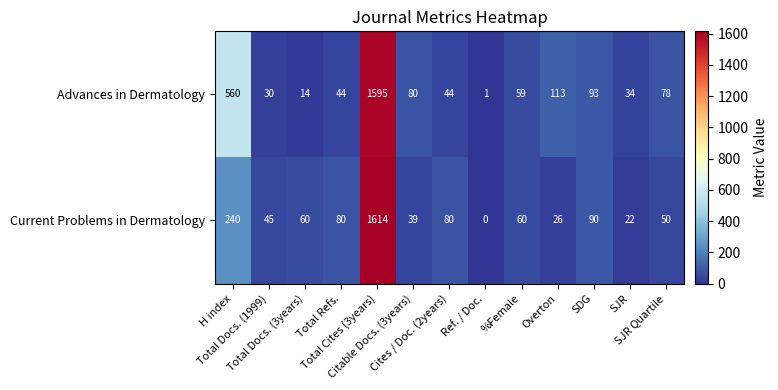

Which series has the largest range (max minus min)?

Current Problems in Dermatology